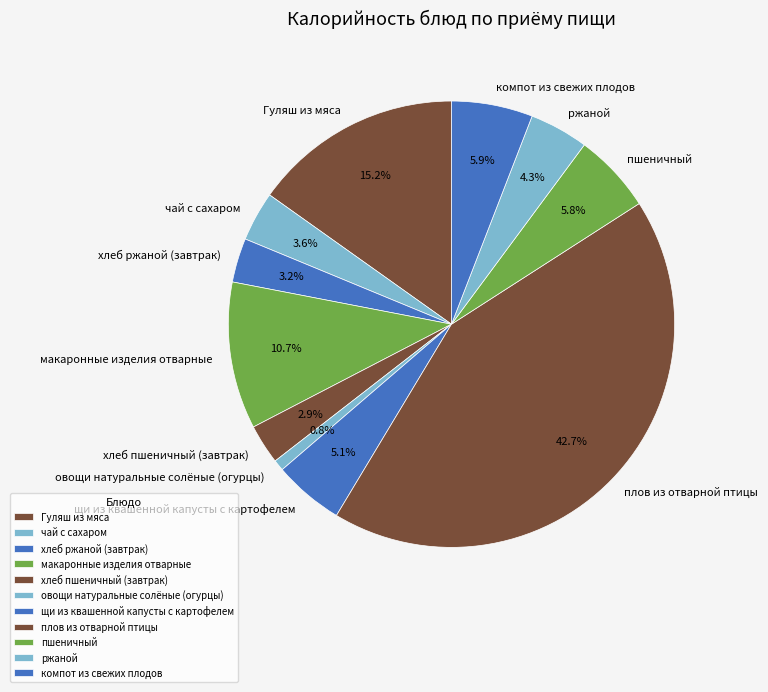

Count the number of slices in the pie.

11